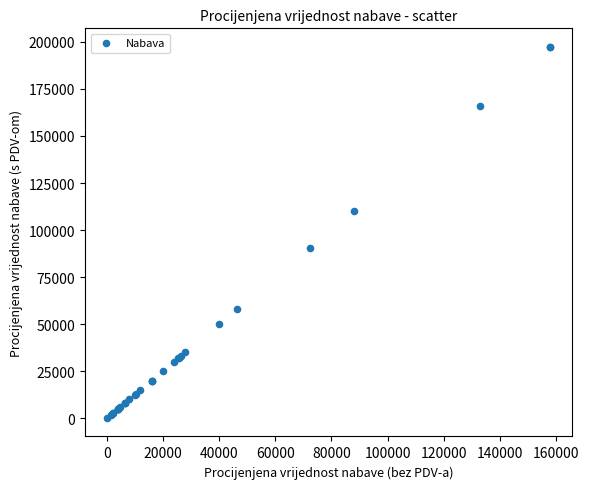

What Y value in the scatter plot is closest to 98767?

90620